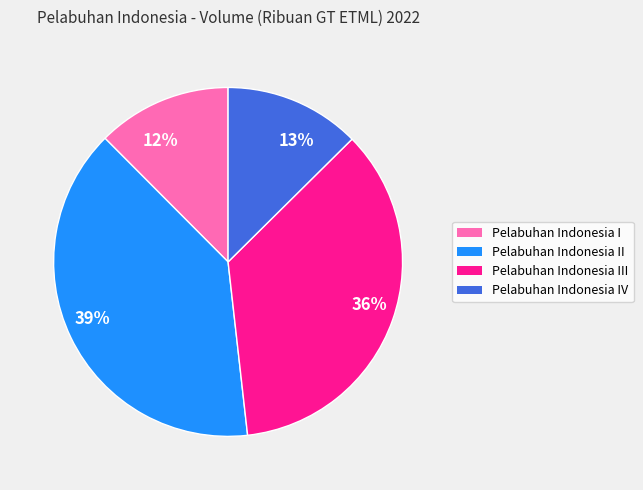

To the nearest percent, what is the average slice percentage?

25%